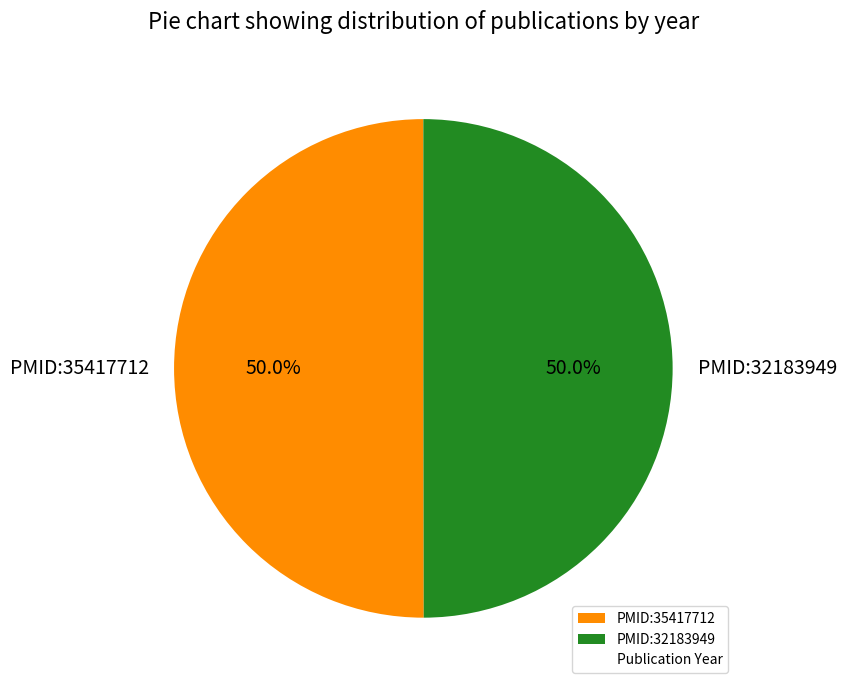

What percentage do PMID:32183949 and PMID:35417712 together represent?

100.0%